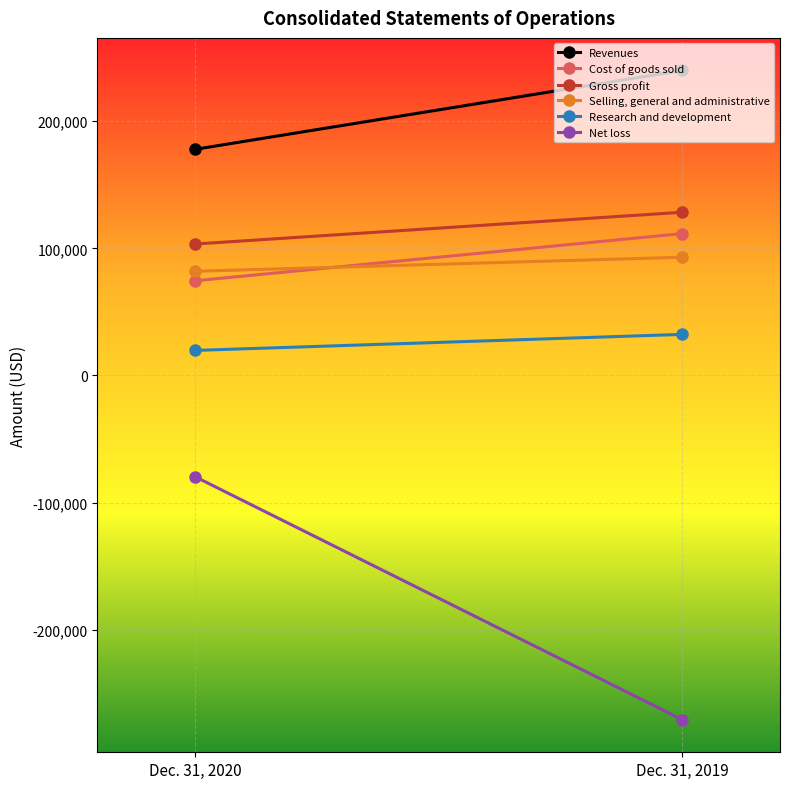

Reading left to right, extract all data points from this chart.

Revenues: Dec. 31, 2020=177884	Dec. 31, 2019=240031
Cost of goods sold: Dec. 31, 2020=74480	Dec. 31, 2019=111630
Gross profit: Dec. 31, 2020=103404	Dec. 31, 2019=128401
Selling, general and administrative: Dec. 31, 2020=81961	Dec. 31, 2019=93030
Research and development: Dec. 31, 2020=19696	Dec. 31, 2019=32319
Net loss: Dec. 31, 2020=-79589	Dec. 31, 2019=-270901